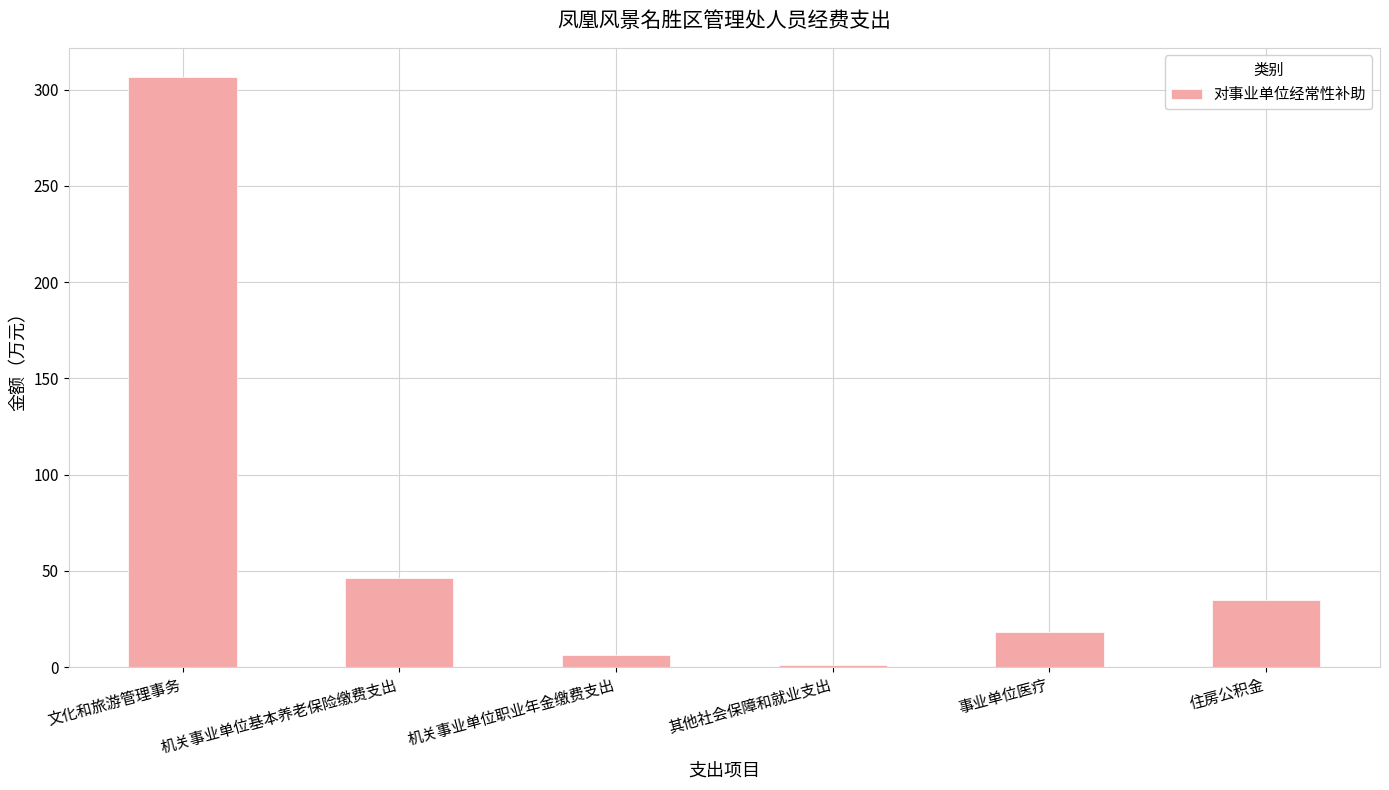

What is the label of the 4th bar from the right?

机关事业单位职业年金缴费支出